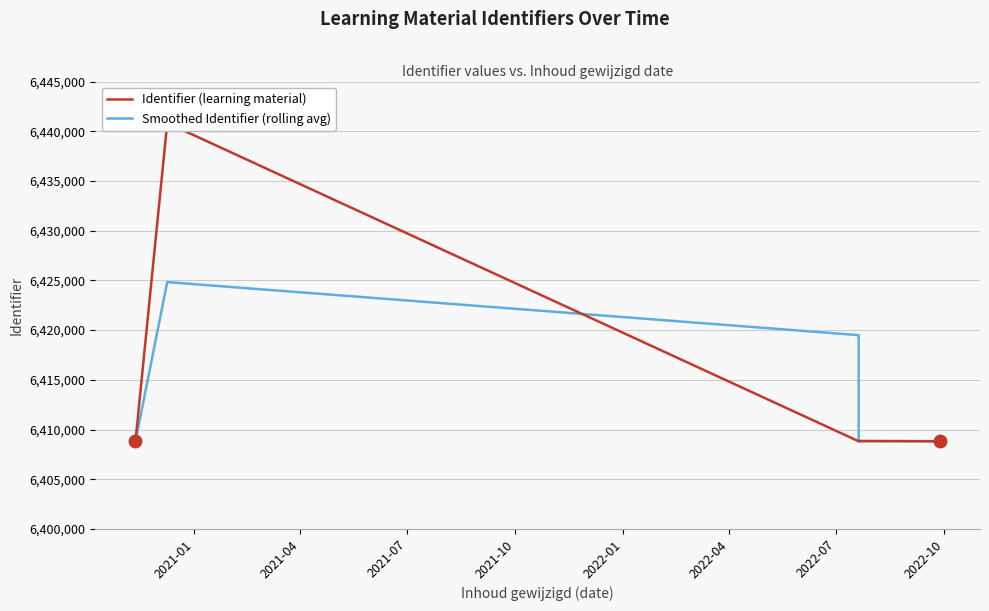

What position from the left is 2022-07?

7